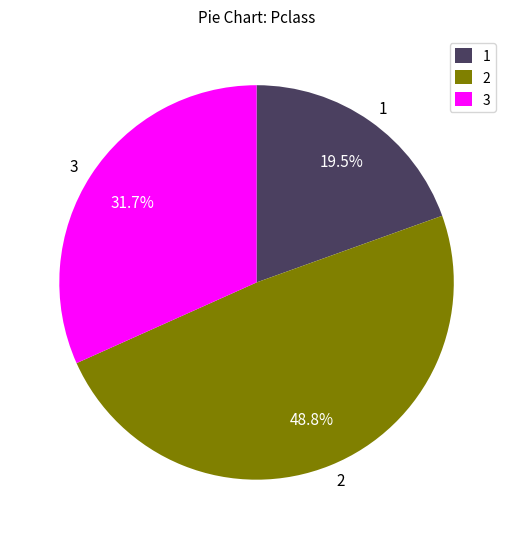

Which slice is the smallest?

1